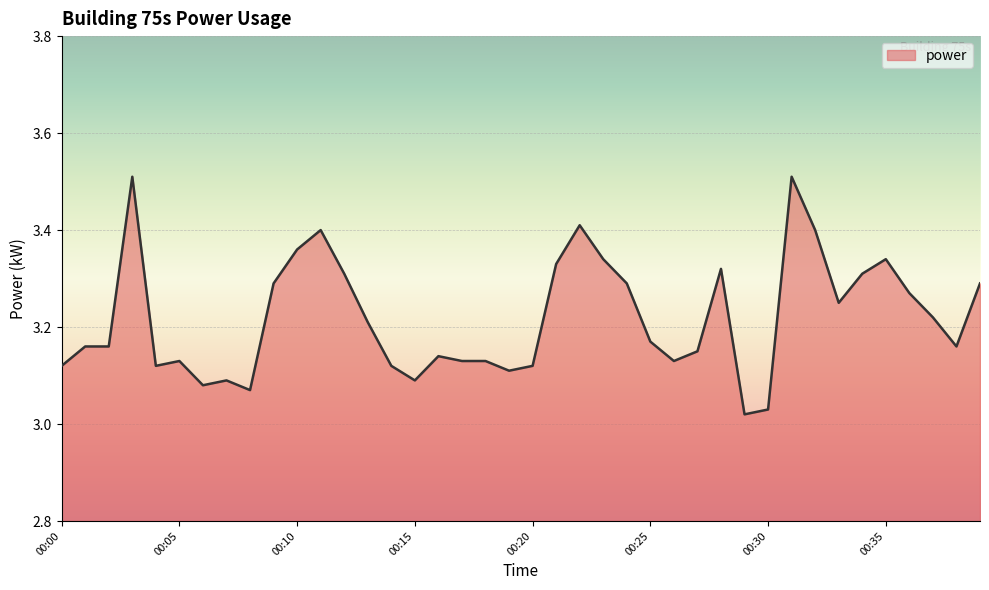

What is the difference between the maximum and minimum values?

0.5